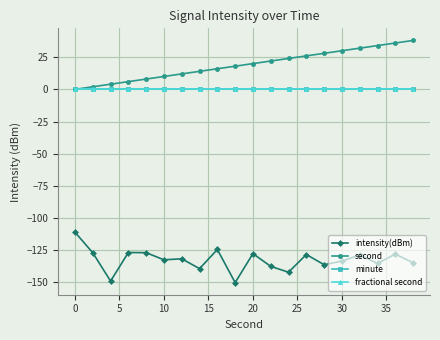

What is the difference between the maximum and minimum values in the second series?

38.0